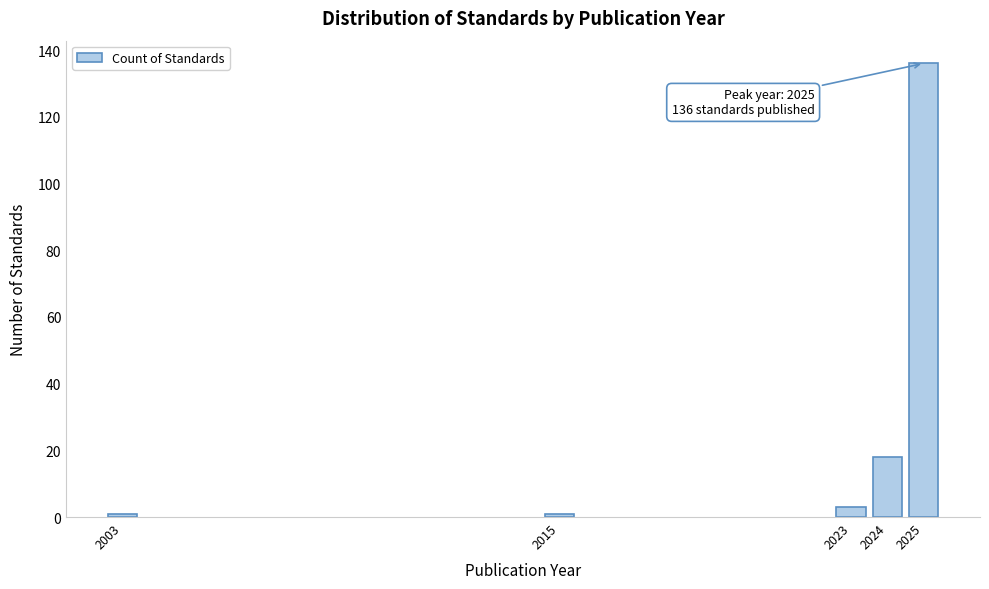

Reading right to left, what are all the values shown in this chart?

2025=136	2024=18	2023=3	2015=1	2003=1